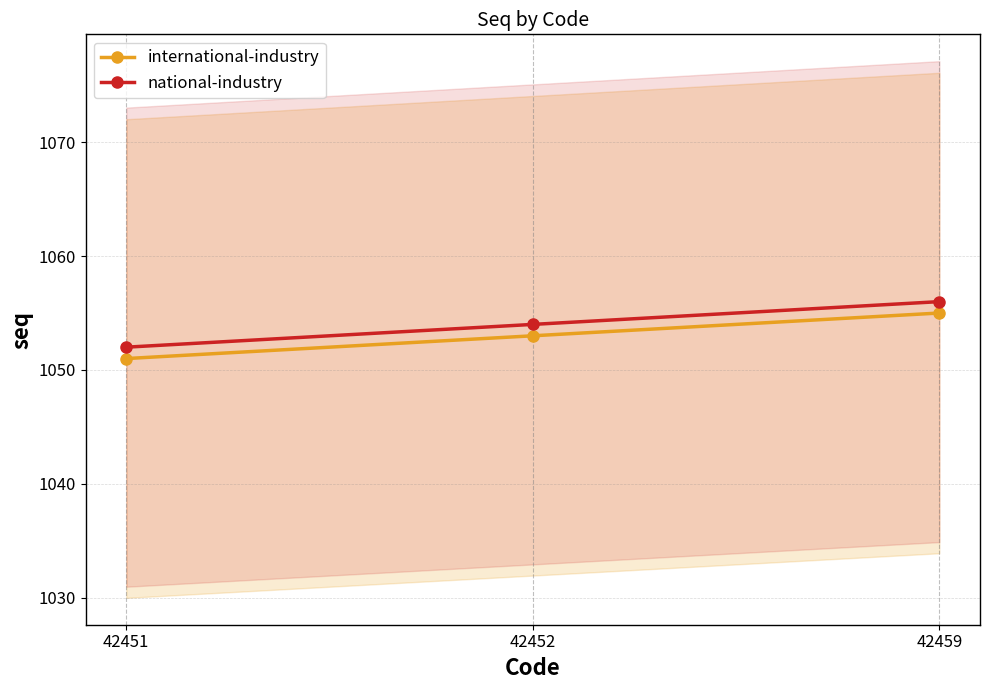

Reading left to right, extract all data points from this chart.

international-industry: 1051	1053	1055
national-industry: 1052	1054	1056